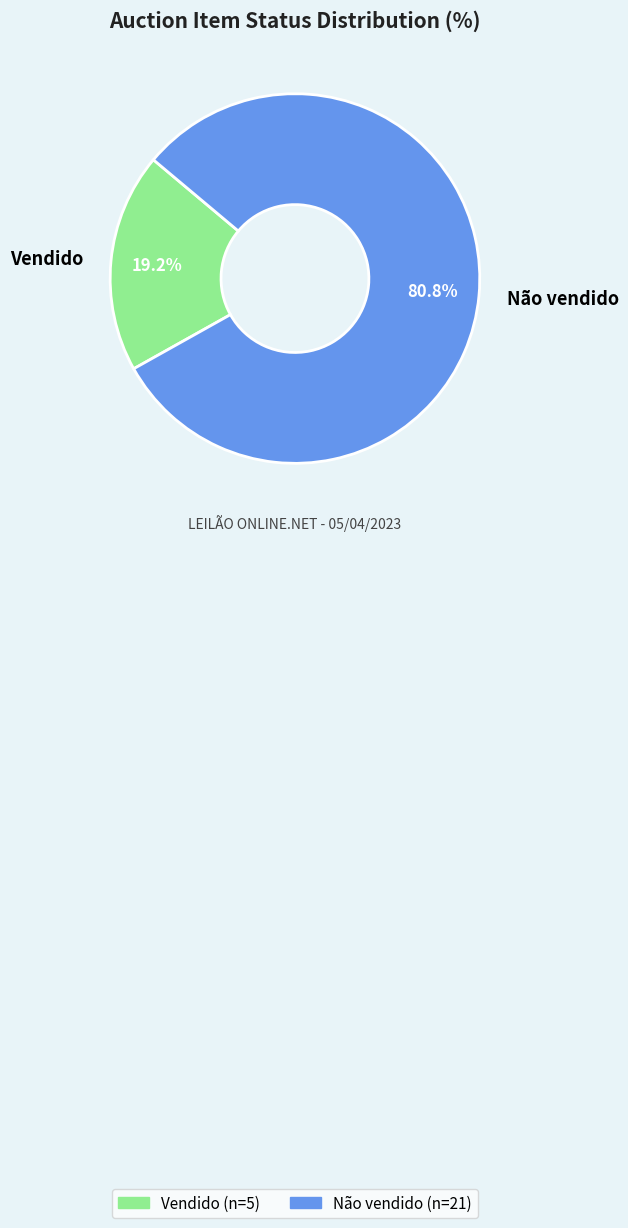

To the nearest percent, what is the average slice percentage?

50%